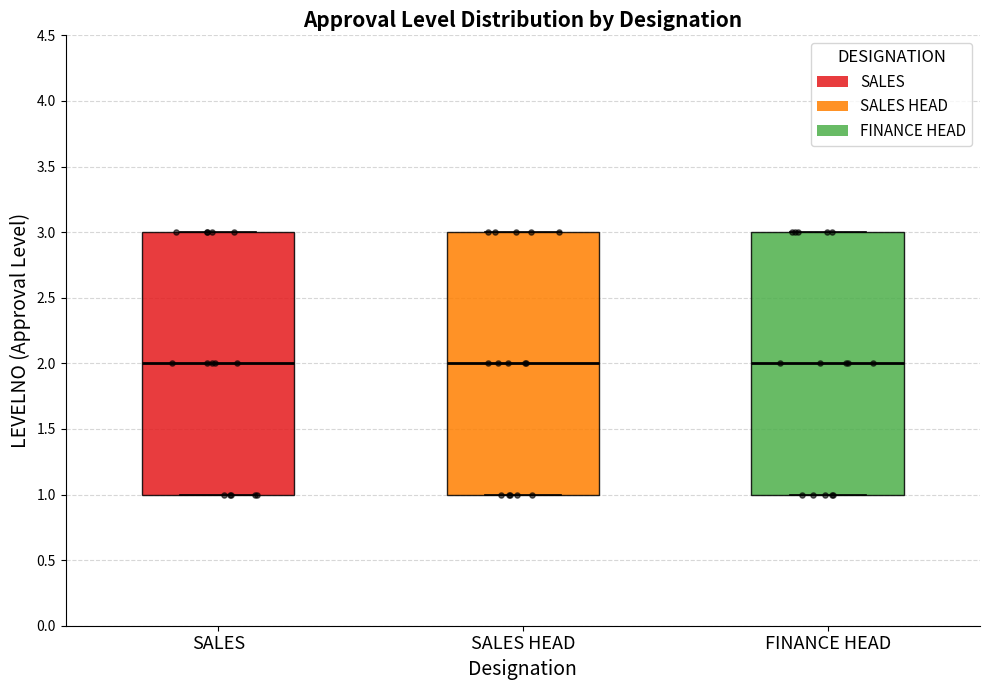

Reading left to right, read every box against the y-axis: the position of its median line, the range the box covers, and the ends of its whiskers. The values are not printed on the chart, so give them approximately, as read against the axis.

SALES: median 2, box 1 to 3, whiskers 1 to 3
SALES HEAD: median 2, box 1 to 3, whiskers 1 to 3
FINANCE HEAD: median 2, box 1 to 3, whiskers 1 to 3